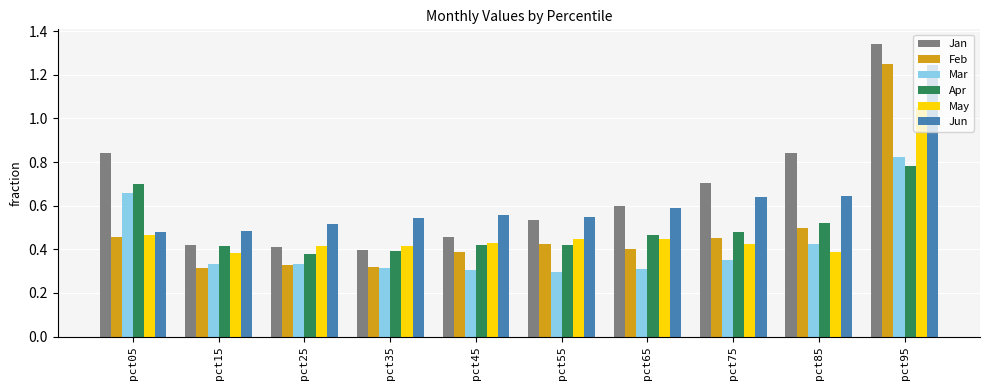

True or false: Jun has a value of 0.2 at pct15.

False